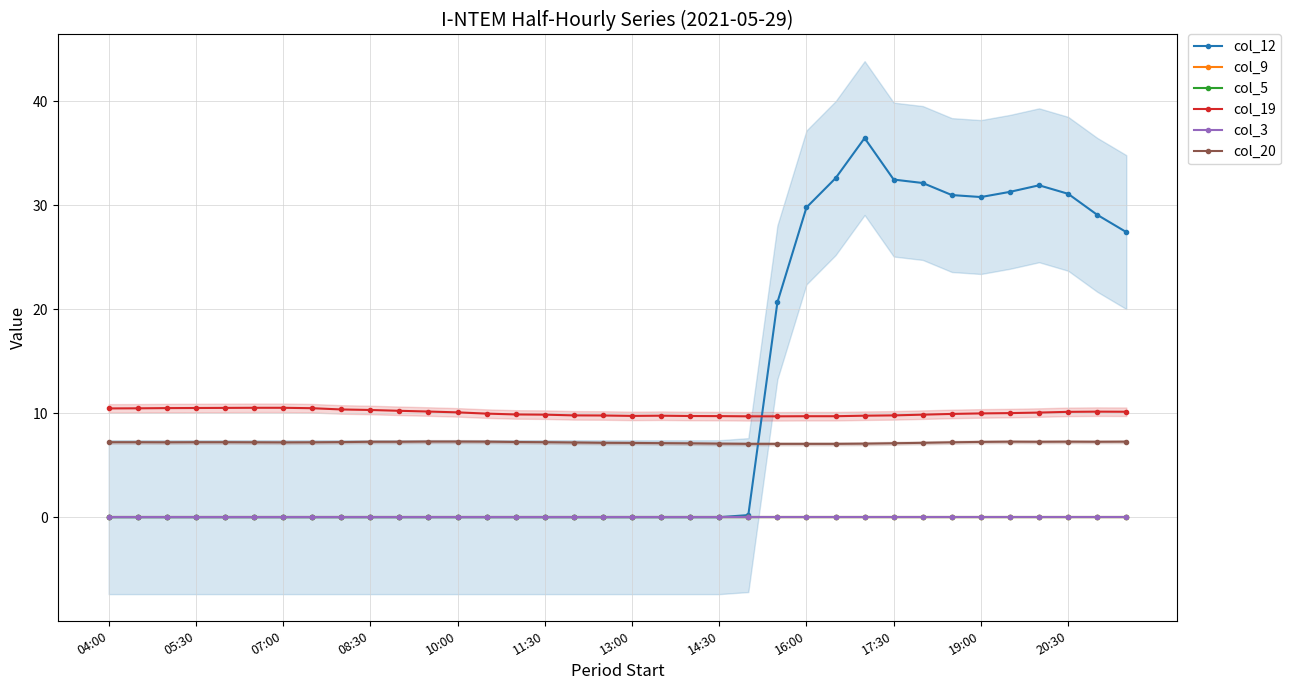

Count the number of data series in this chart.

6